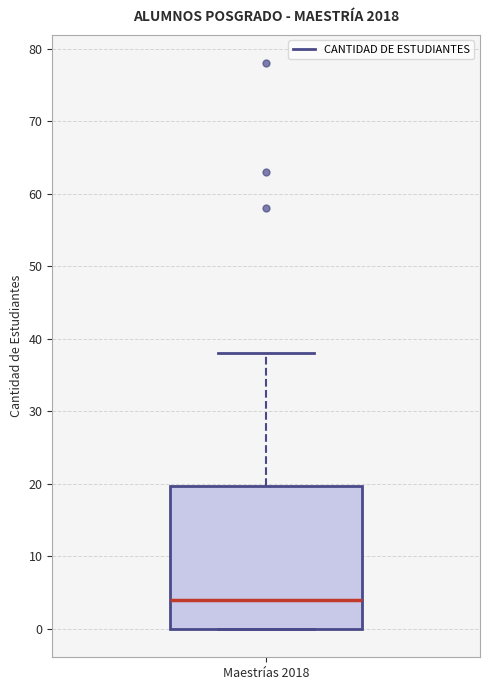

Where is the lower edge of the box for Maestrías 2018 on the y-axis? The values are not printed on the chart, so give them approximately, as read against the axis.

0